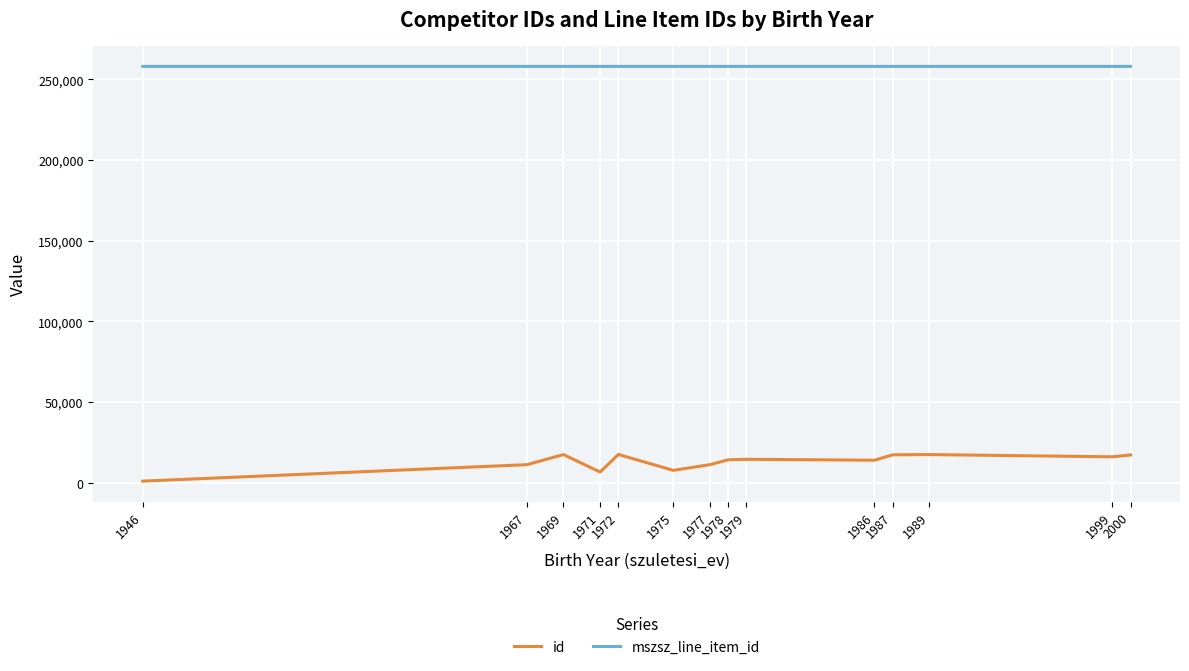

What is the difference between the maximum and minimum values in the id series?

16538.0